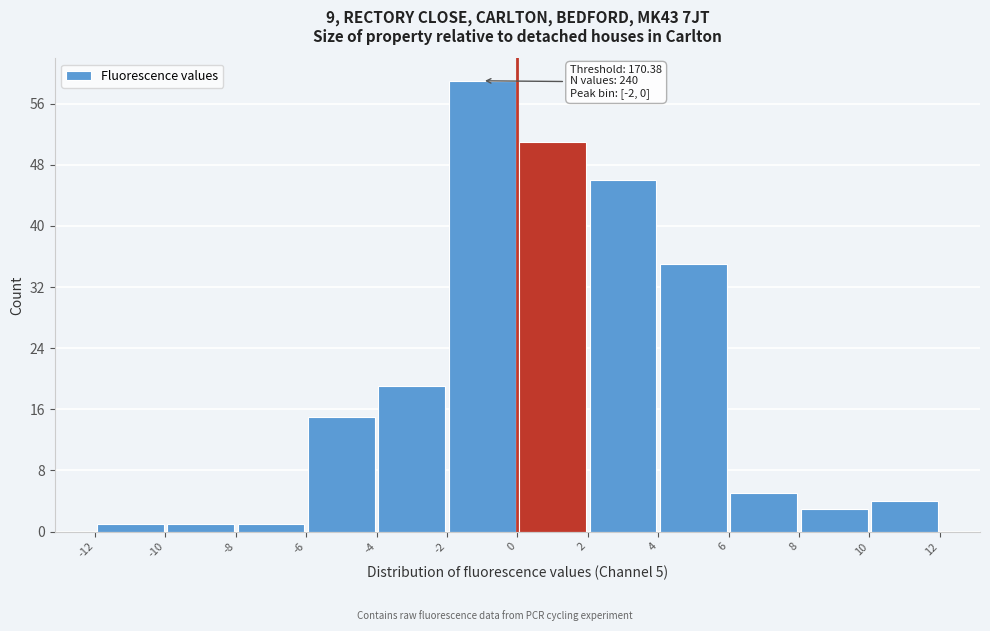

Which range on the x-axis has the tallest bar?

-2 to 0